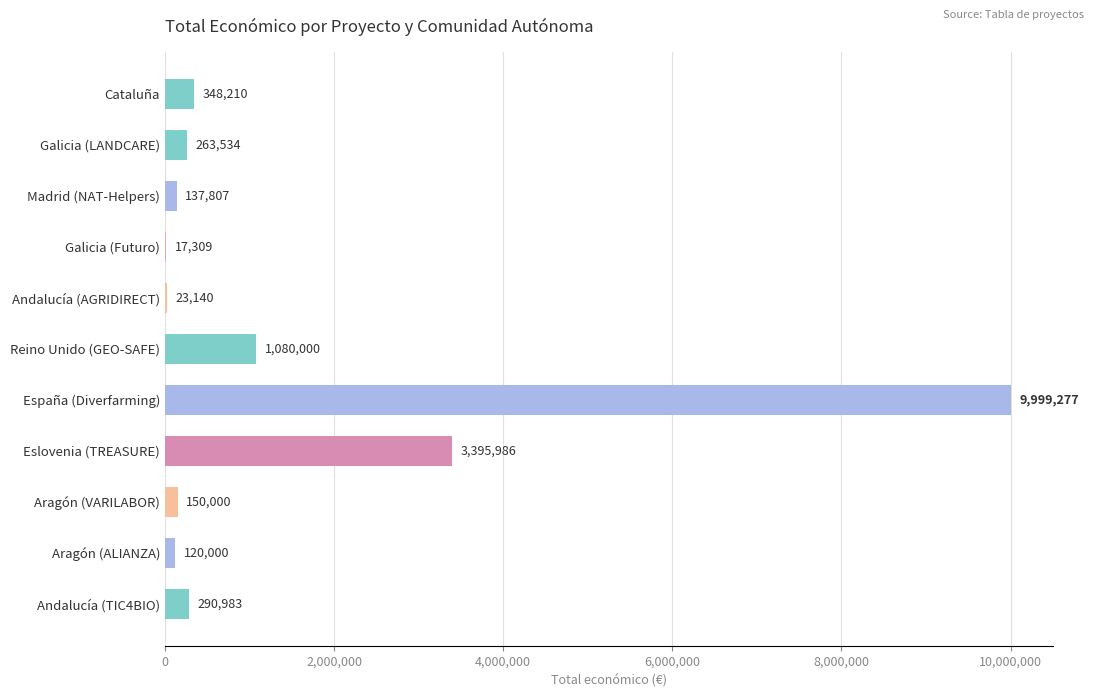

Reading top to bottom, list all the values displayed in this chart.

Cataluña=348210	Galicia (LANDCARE)=263534	Madrid (NAT-Helpers)=137807	Galicia (Futuro)=17309	Andalucía (AGRIDIRECT)=23140	Reino Unido (GEO-SAFE)=1080000	España (Diverfarming)=9999277	Eslovenia (TREASURE)=3395986	Aragón (VARILABOR)=150000	Aragón (ALIANZA)=120000	Andalucía (TIC4BIO)=290983